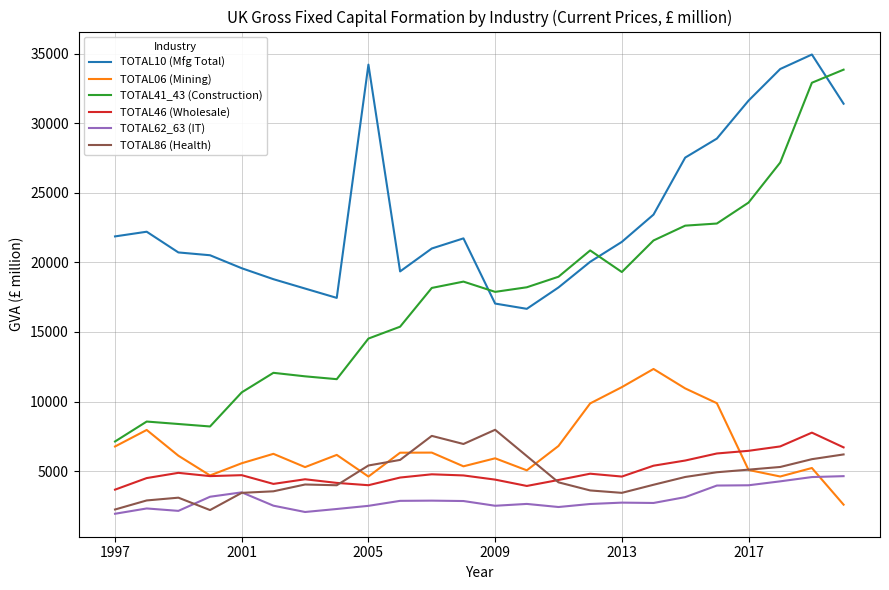

Which series has the largest range (max minus min)?

TOTAL41_43 (Construction)